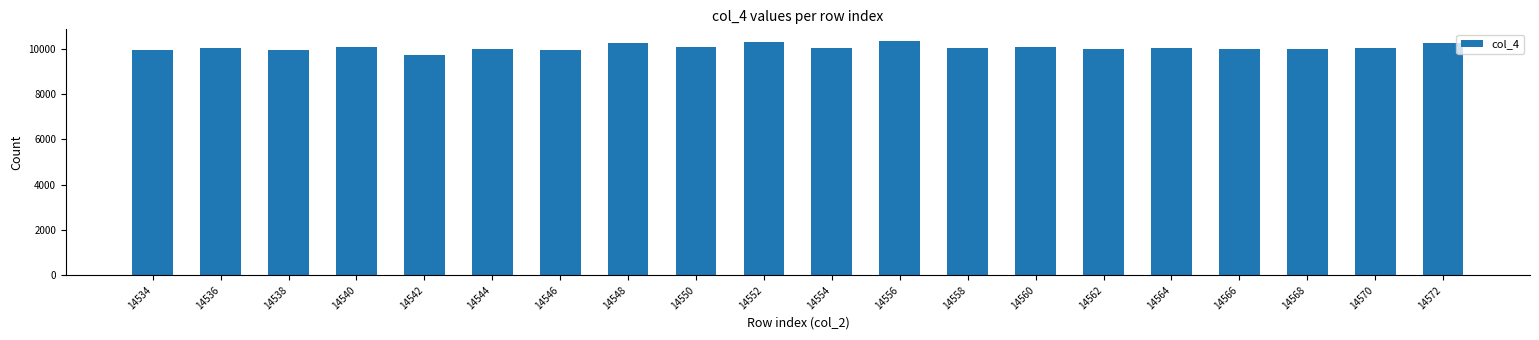

How many bars are there in total?

20